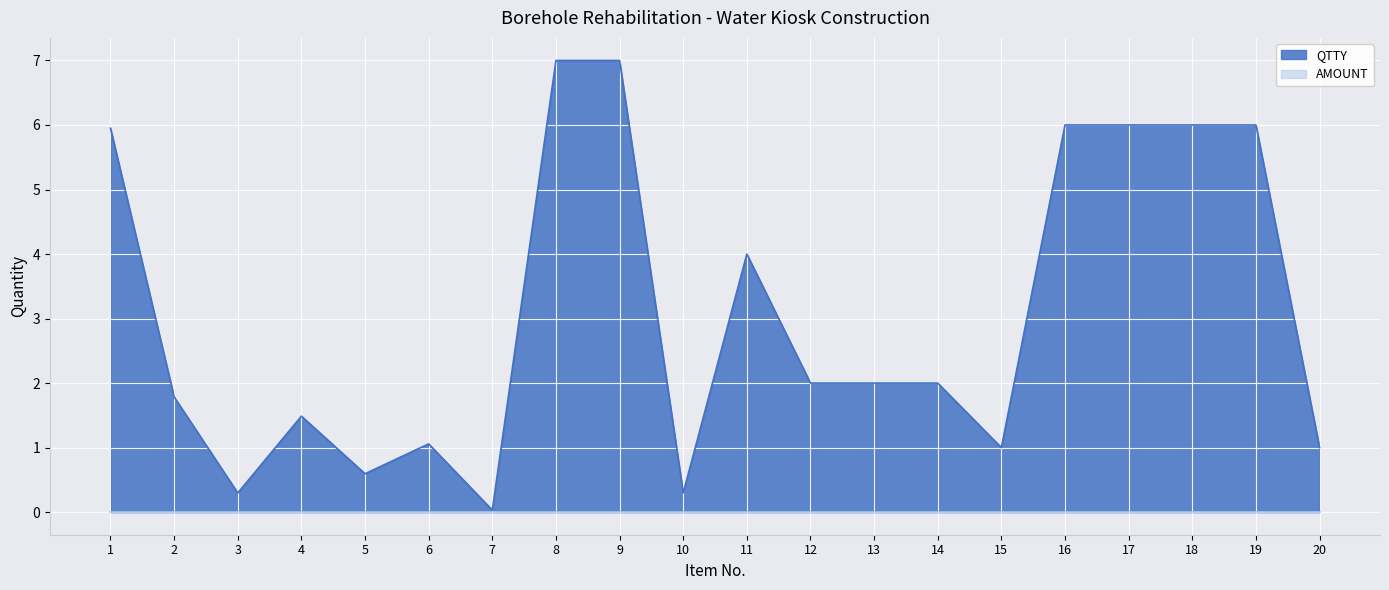

Reading left to right, transcribe all the data shown in this chart.

5.9	1.8	0.3	1.5	0.6	1.1	0.0	7.0	7.0	0.3	4.0	2.0	2.0	2.0	1.0	6.0	6.0	6.0	6.0	1.0